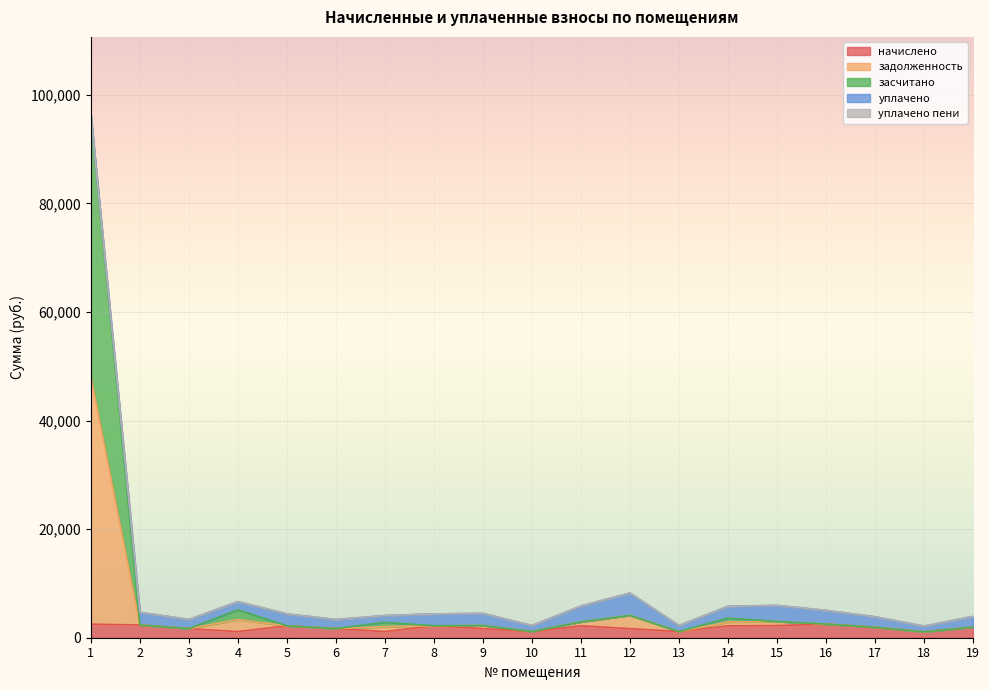

At which category is the sum across all series the highest?

1